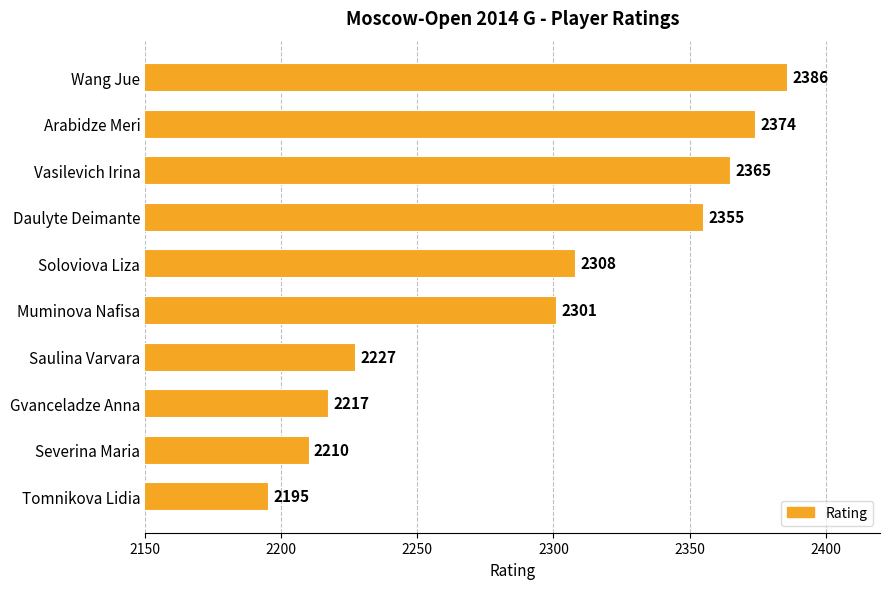

Which has a higher value, Severina Maria or Soloviova Liza?

Soloviova Liza